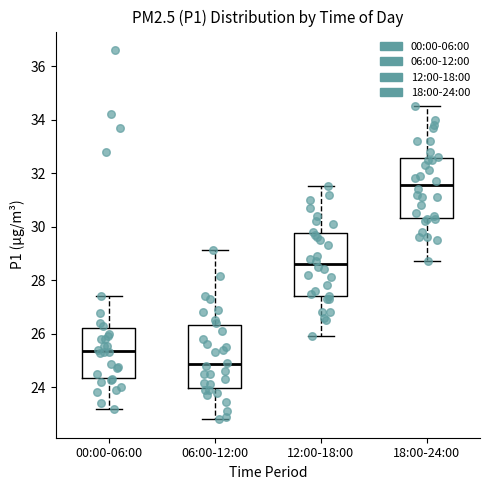

Reading left to right, read every box against the y-axis: the position of its median line, the range the box covers, and the ends of its whiskers. The values are not printed on the chart, so give them approximately, as read against the axis.

00:00-06:00: median 25.4, box 24.4 to 26.2, whiskers 23.2 to 27.4
06:00-12:00: median 24.8, box 24.0 to 26.4, whiskers 22.8 to 29.2
12:00-18:00: median 28.6, box 27.4 to 29.8, whiskers 26.0 to 31.6
18:00-24:00: median 31.6, box 30.4 to 32.6, whiskers 28.8 to 34.6